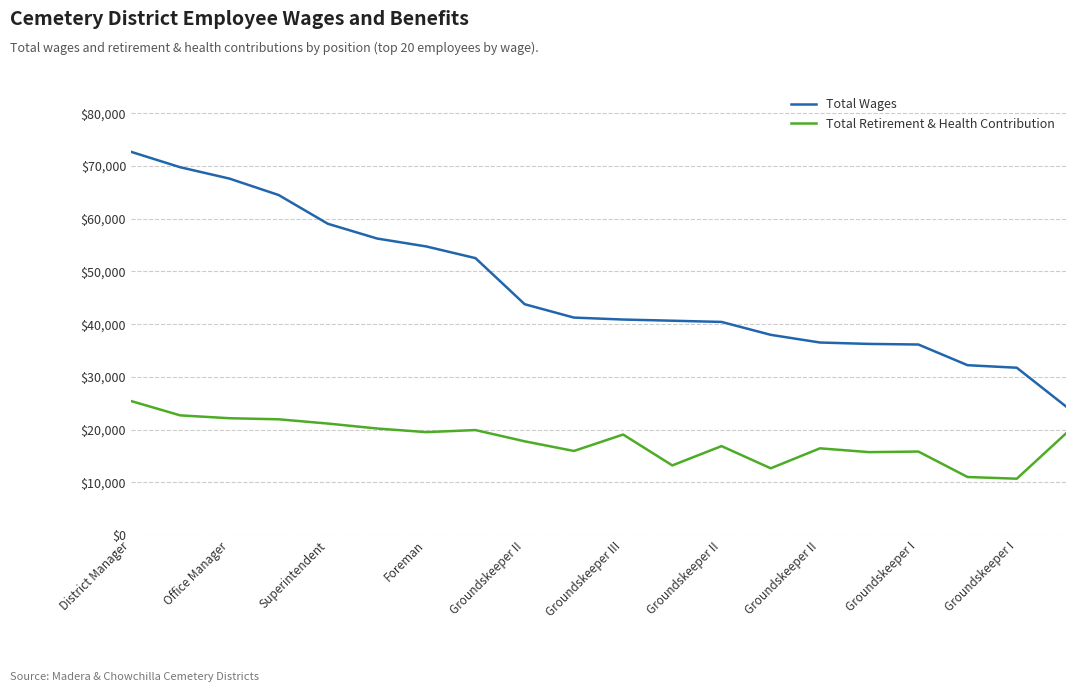

Which series has the widest spread of values?

Total Wages